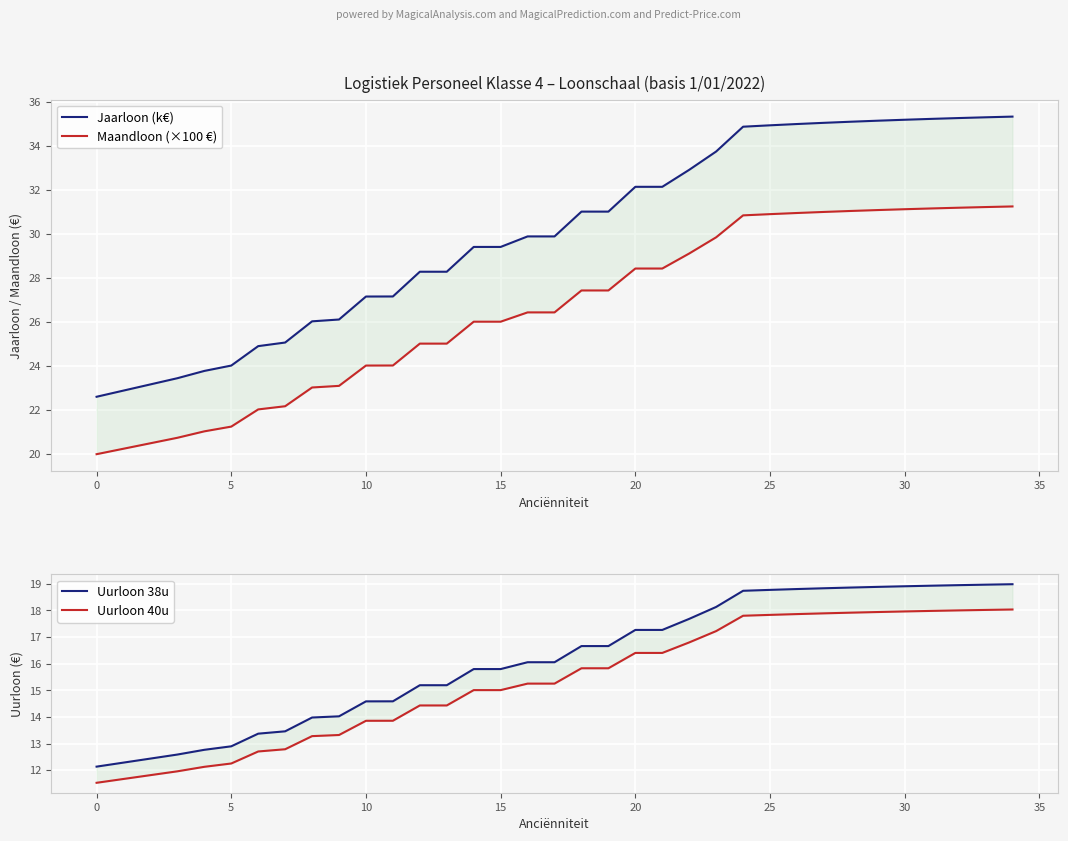

What is the difference between the maximum and minimum values in the Uurloon 40u series?

6.5